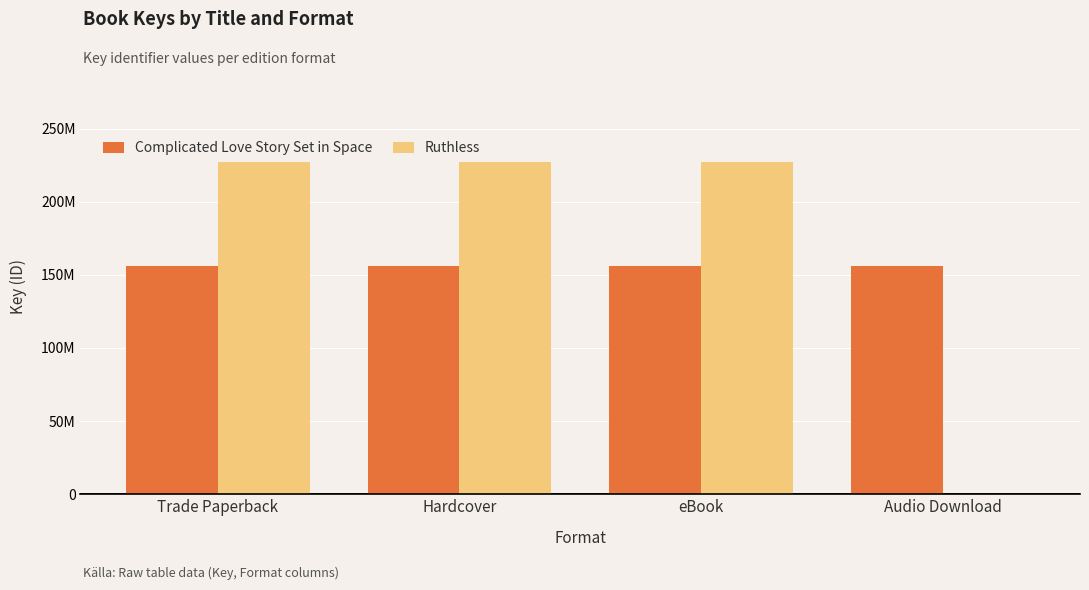

Reading right to left, transcribe all the data shown in this chart.

Complicated Love Story Set in Space: 155693090	155693090	155693090	155693090
Ruthless: 0	227088481	227088481	227088481